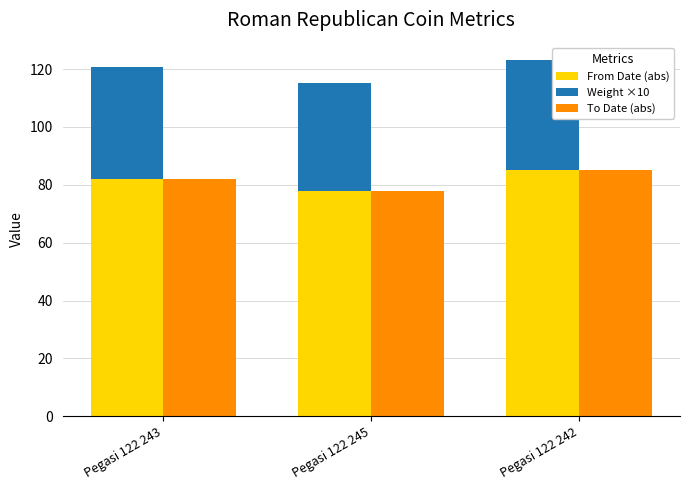

Reading right to left, extract all data points from this chart.

From Date (abs): 85.0	78.0	82.0
Weight ×10: 38.0	37.3	38.9
To Date (abs): 85.0	78.0	82.0